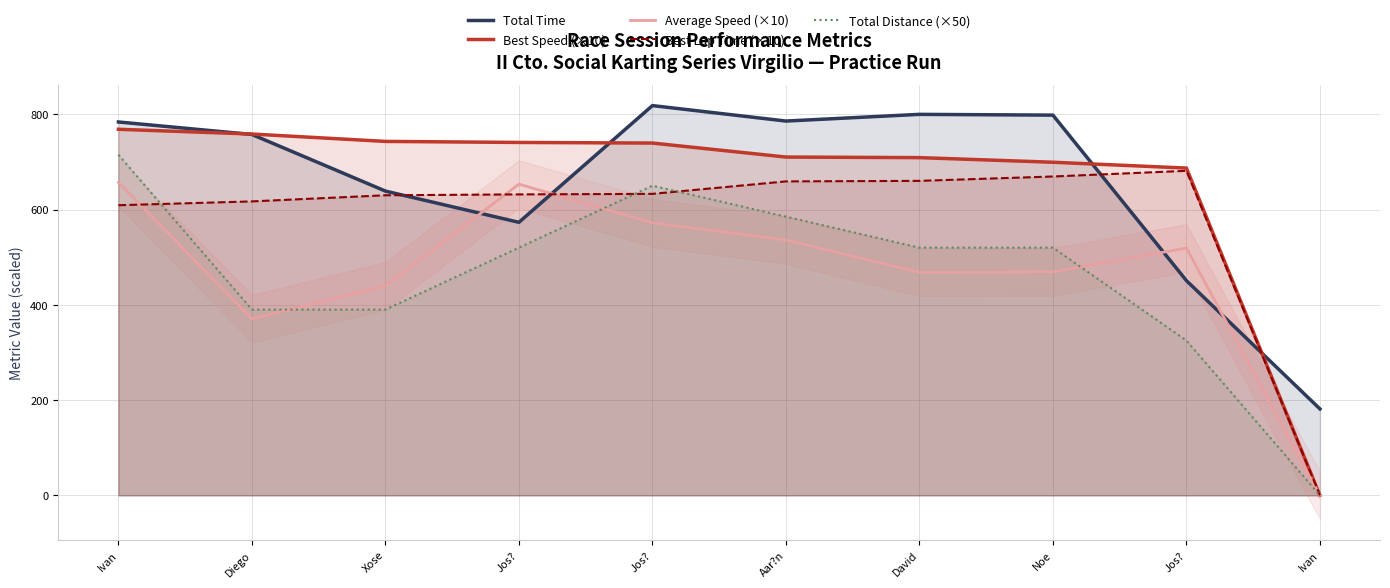

Rank the series at Jos? from highest to lowest value.

Best Speed (×10), Average Speed (×10), Best Lap Time (×10), Total Time, Total Distance (×50)